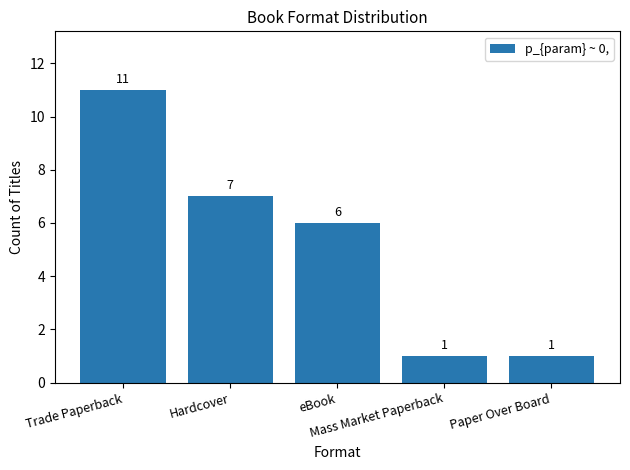

What position from the left is Mass Market Paperback?

4